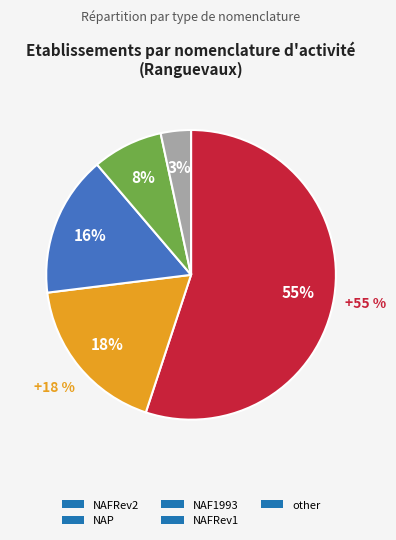

True or false: 5 accounts for 1% of the total.

False